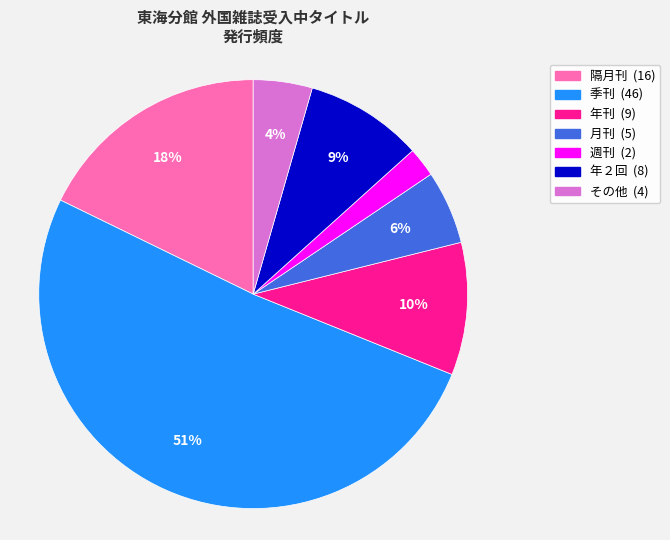

Is there any slice that represents more than half of the pie?

Yes